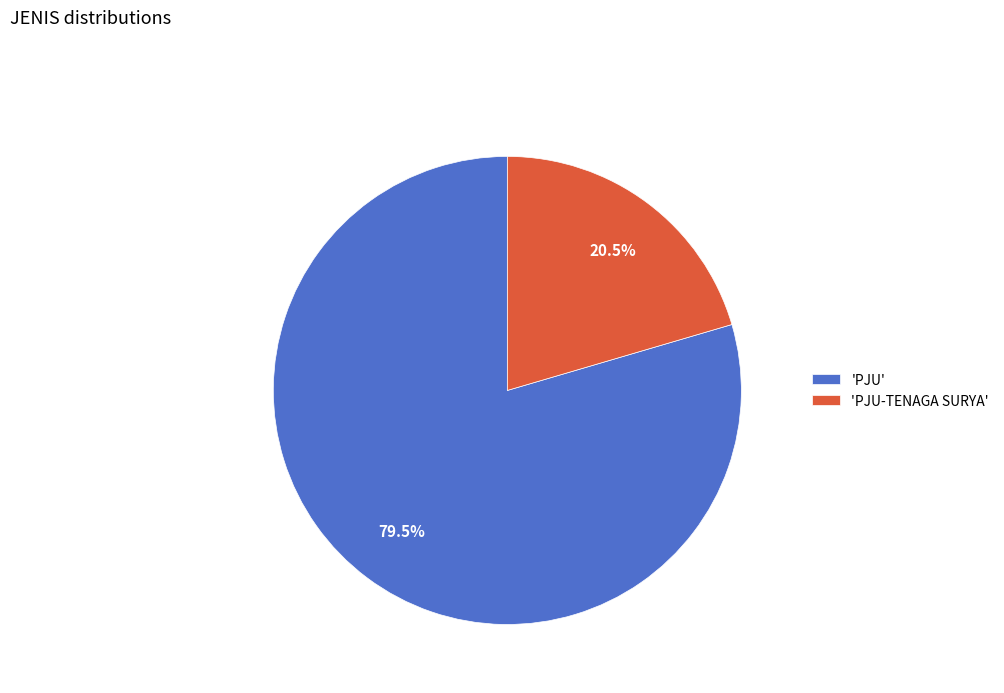

Is there any slice that represents more than half of the pie?

Yes